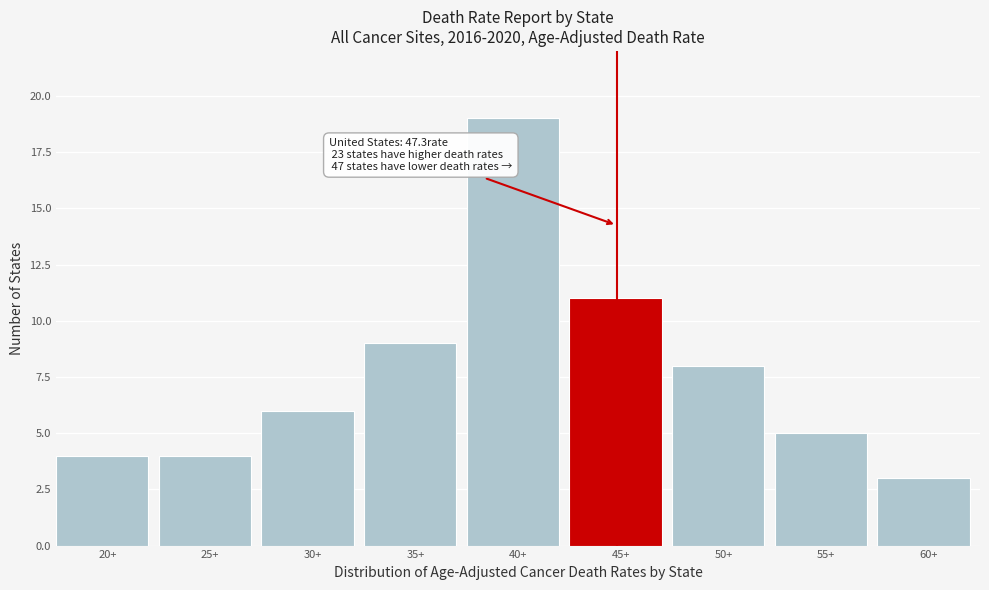

Reading right to left, what are all the values shown in this chart?

60+=3	55+=5	50+=8	45+=11	40+=19	35+=9	30+=6	25+=4	20+=4